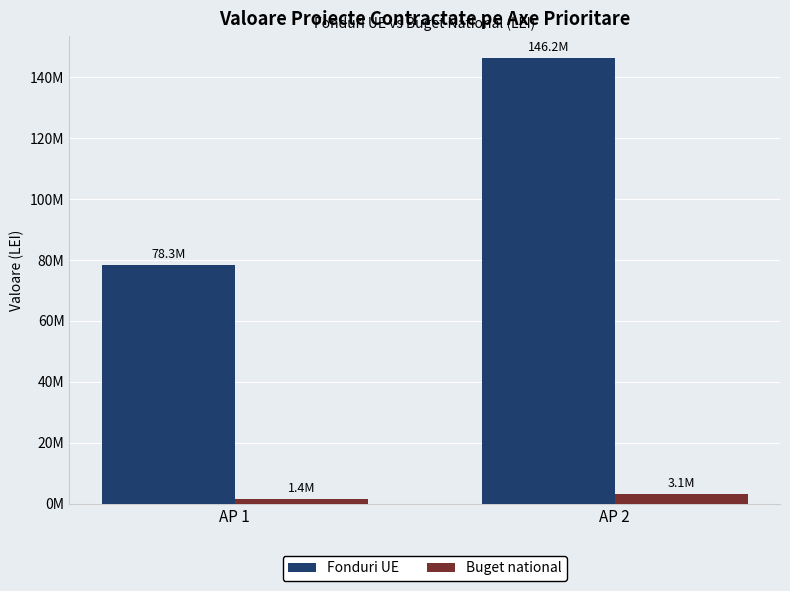

Rank the series by their maximum value, from highest to lowest.

Fonduri UE, Buget national